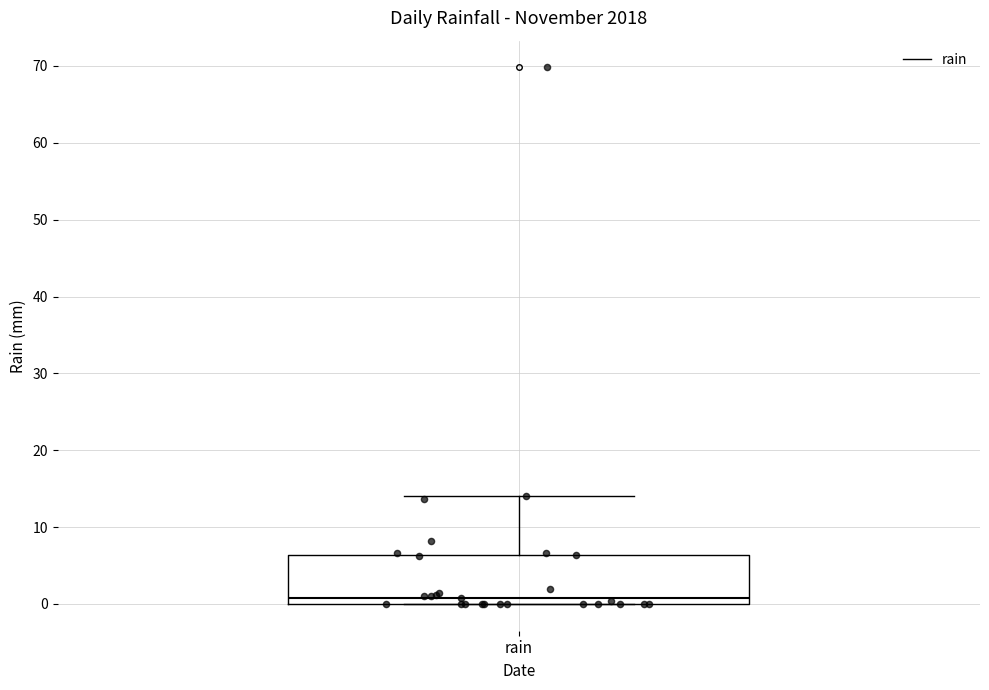

Where does the median line of the box for rain sit on the y-axis? The values are not printed on the chart, so give them approximately, as read against the axis.

1